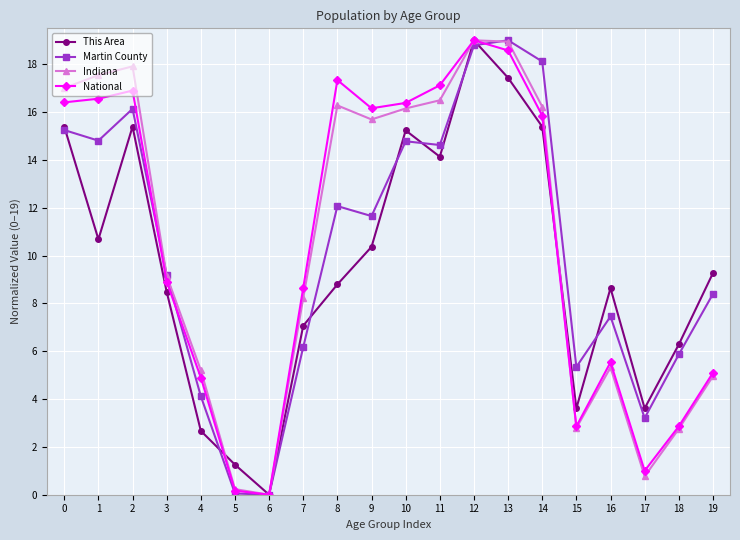

After their last crossing, which series has the higher values: This Area or National?

This Area